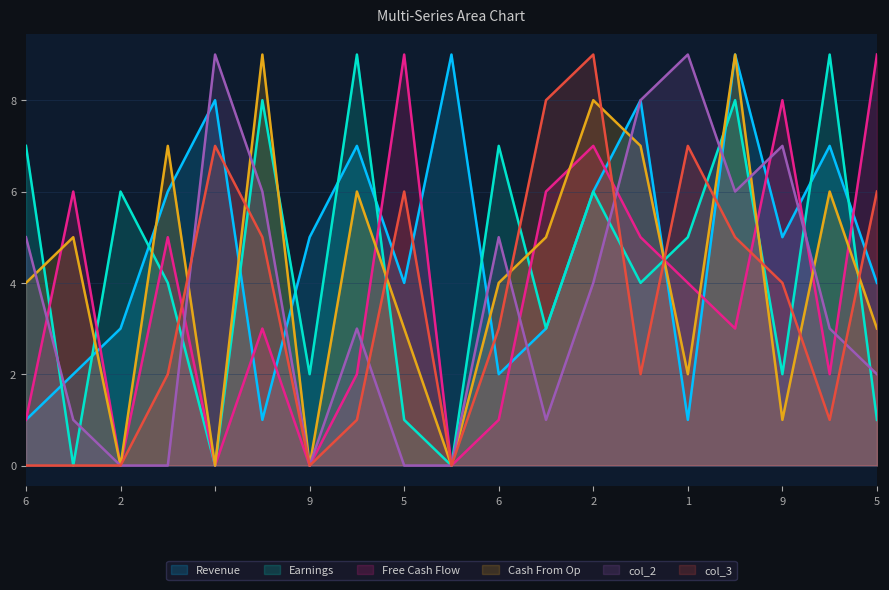

Does the chart display data point markers on the line(s)?

No